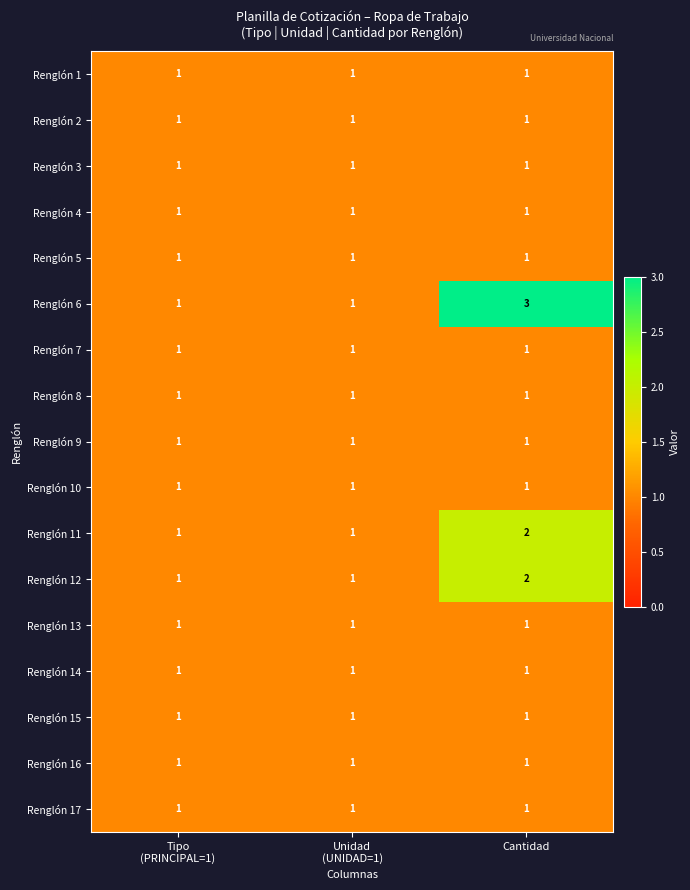

What is the maximum value shown in the chart?

3